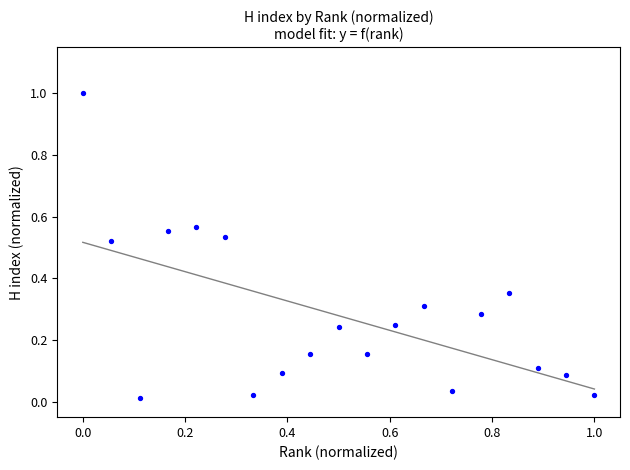

What is the range of Y values (max minus min)?

1.0